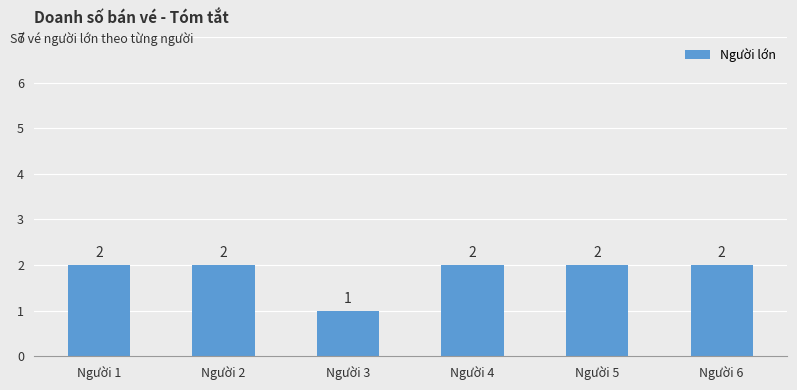

What is the average value?

2